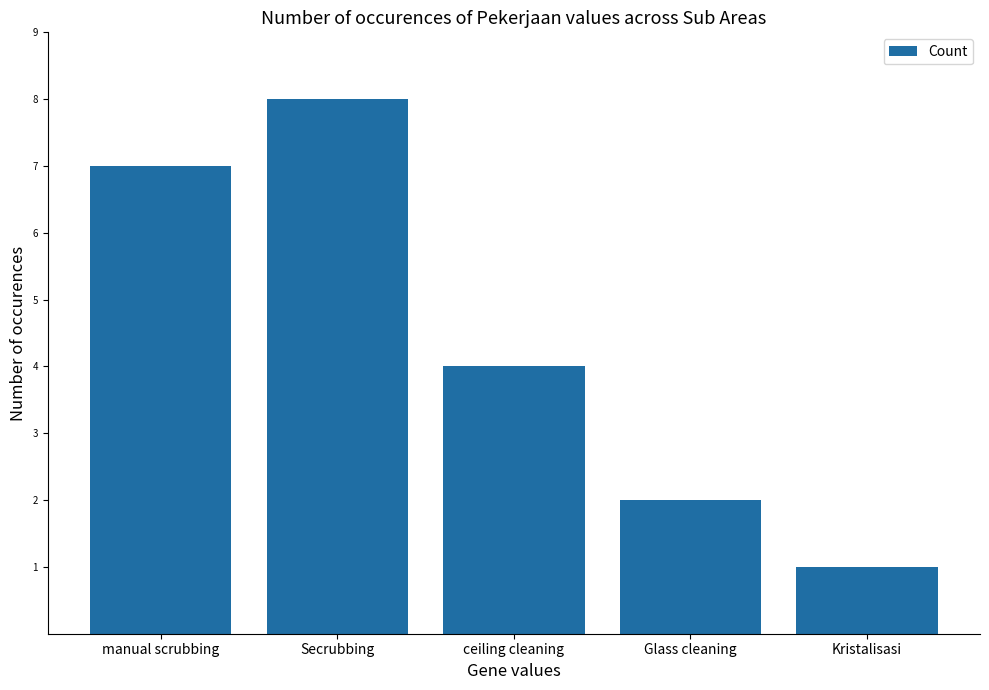

Where does the data first go above 4?

manual scrubbing